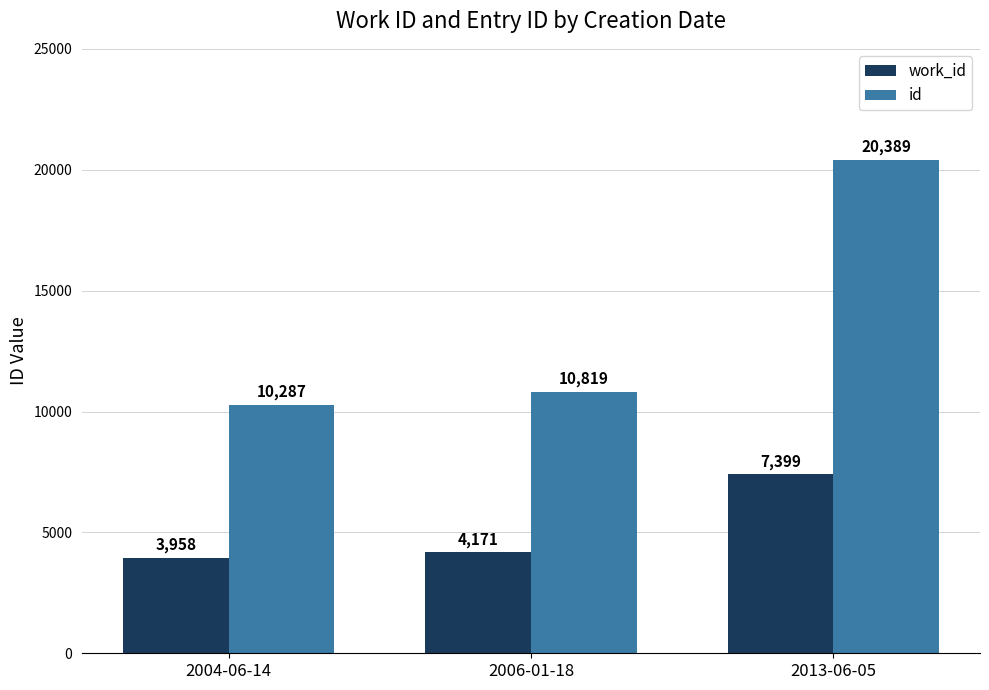

How many bars are there in each group?

2